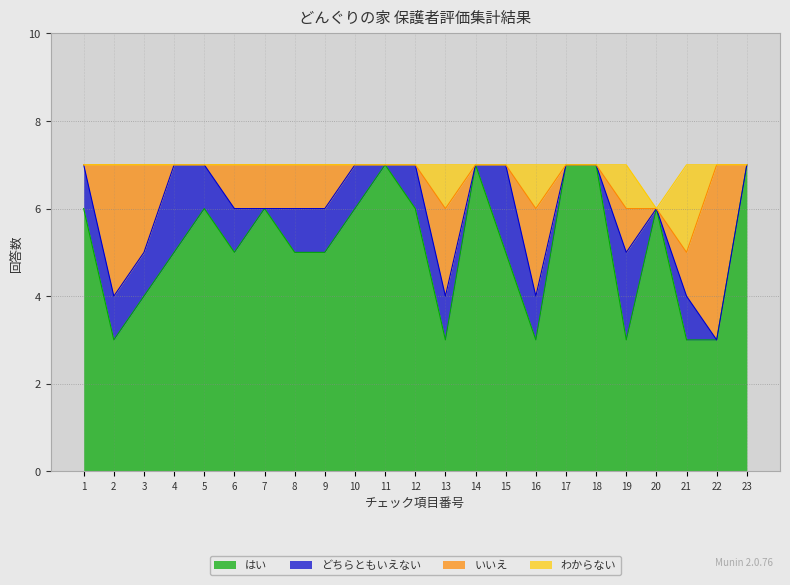

What is the highest value of the はい series?

7